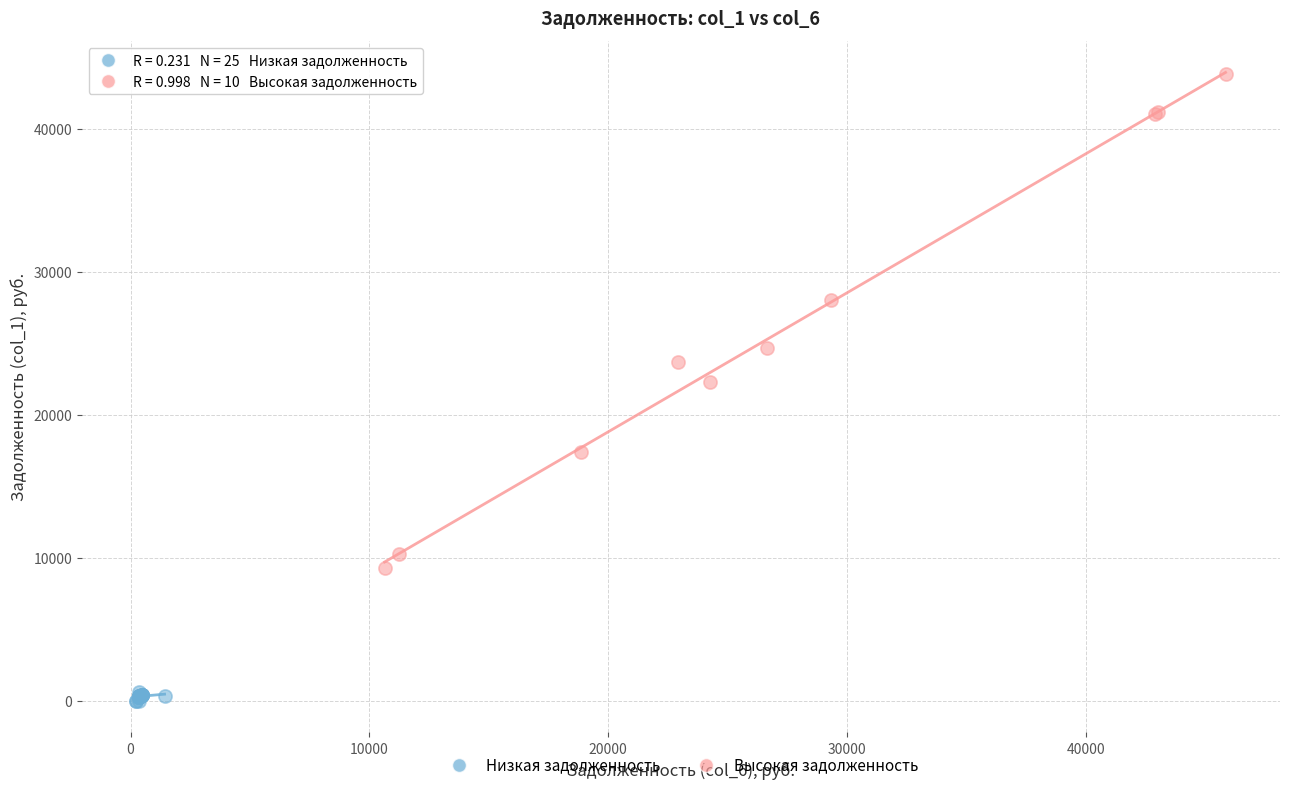

Which series has the largest Y range (max minus min)?

Высокая задолженность